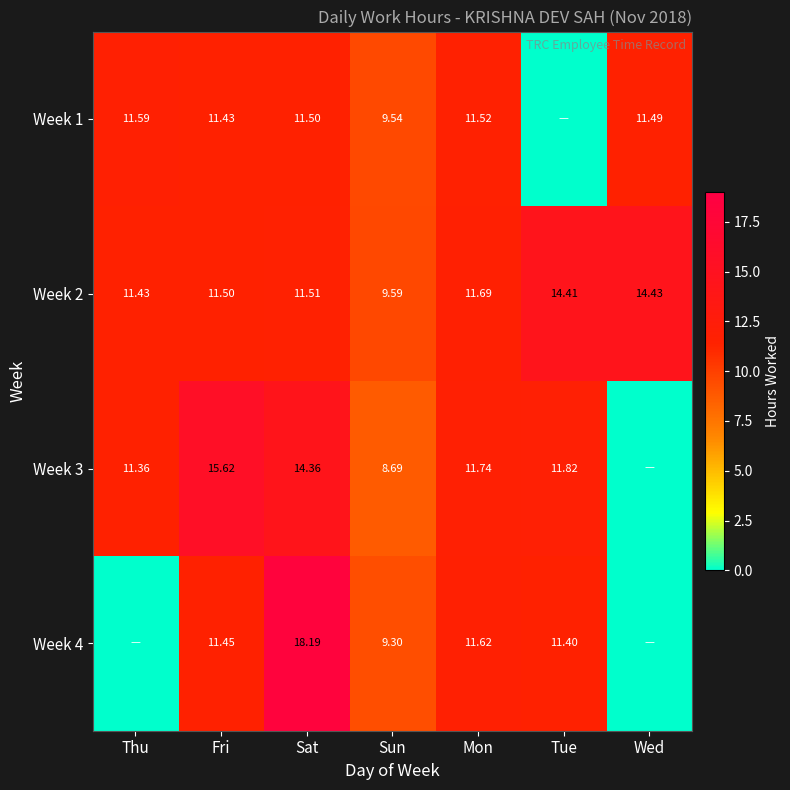

Is it true that Week 2 equals 11.5 at Sat?

True